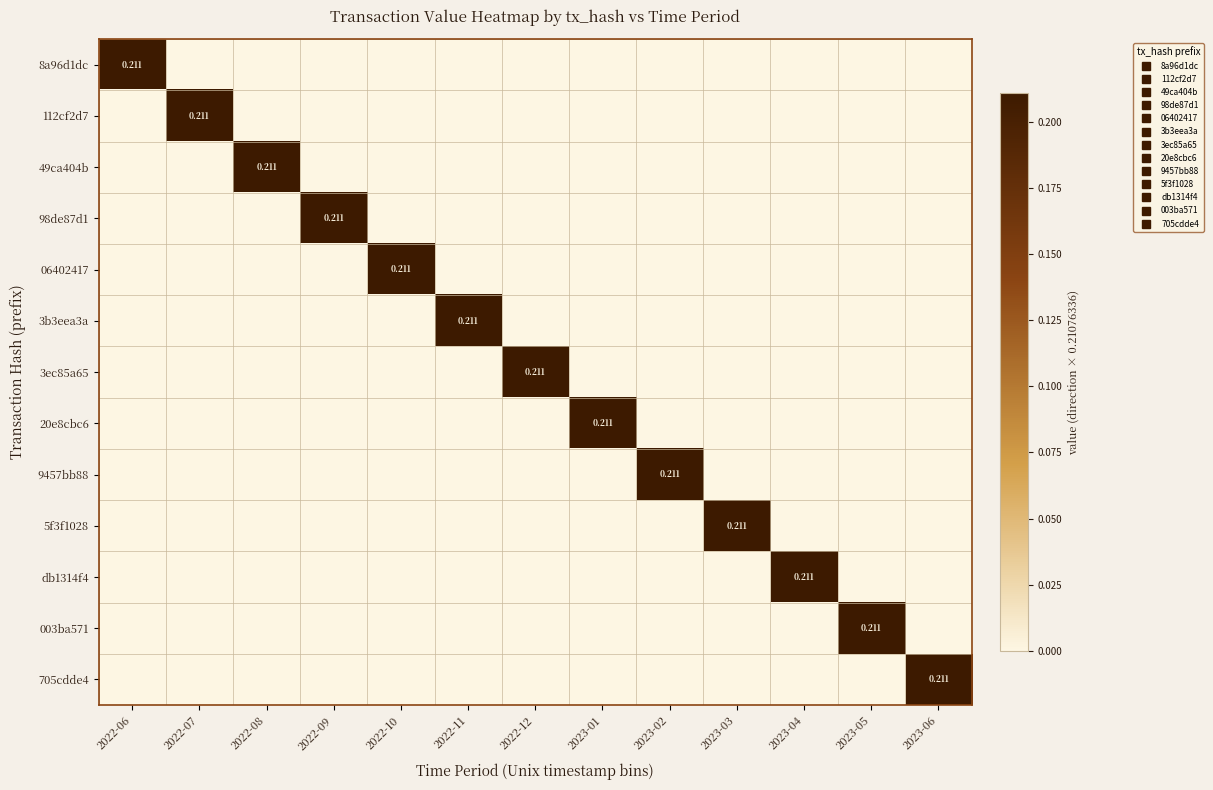

Between 2022-06 and 2023-01, which is larger?

2022-06